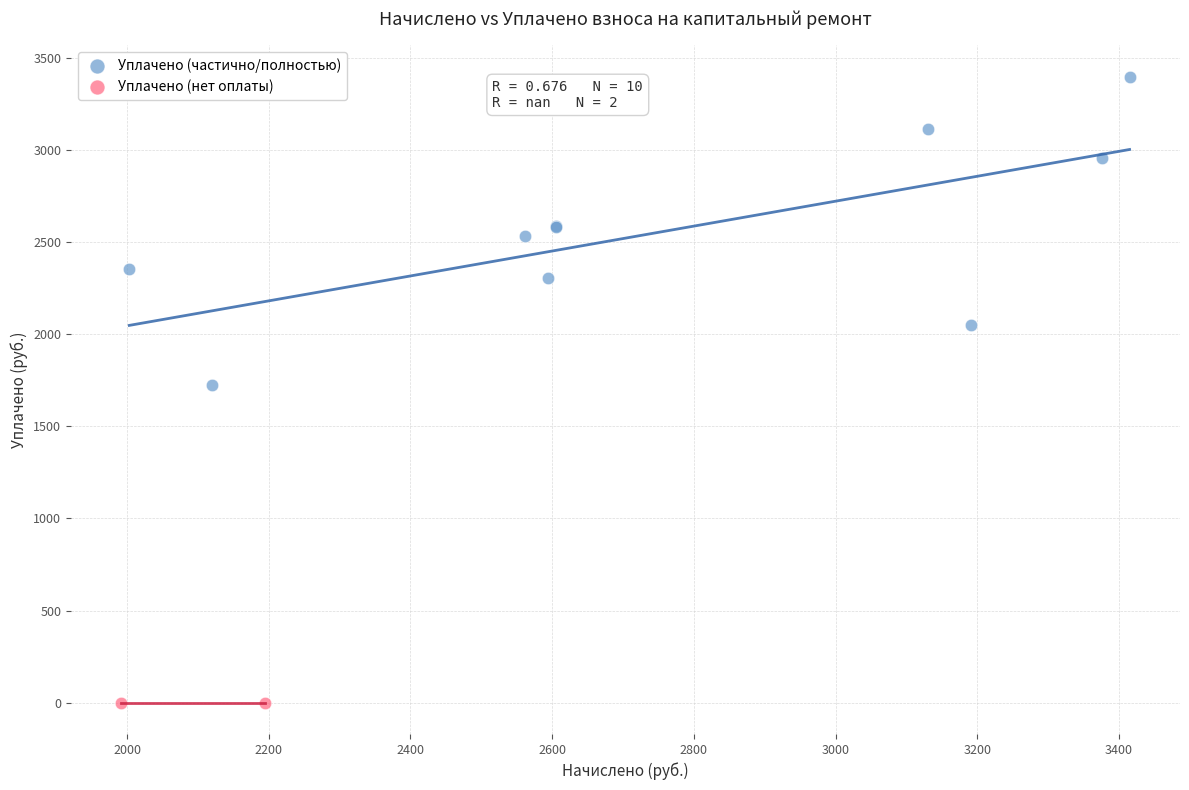

What are all the series names shown in the legend?

Уплачено (частично/полностью), Уплачено (нет оплаты)